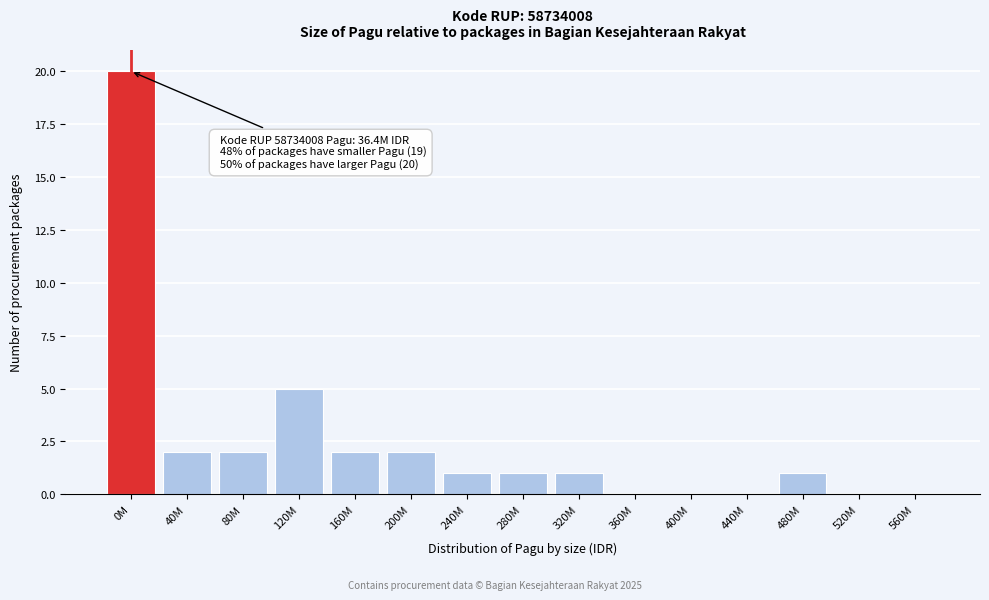

Reading left to right, extract all data points from this chart.

0M=20	40M=2	80M=2	120M=5	160M=2	200M=2	240M=1	280M=1	320M=1	360M=0	400M=0	440M=0	480M=1	520M=0	560M=0